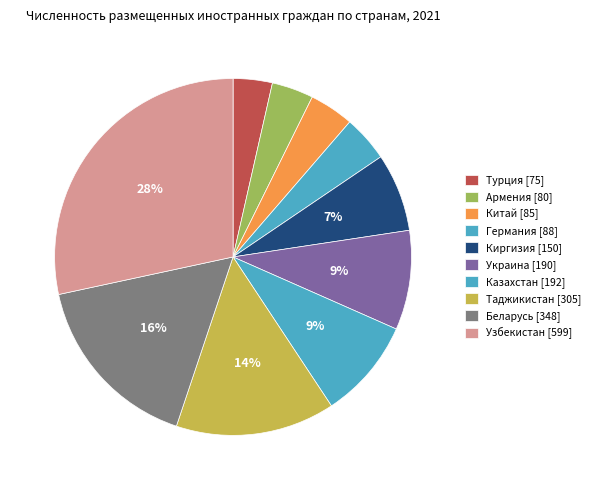

Does Казахстан account for over 50% of the chart?

No